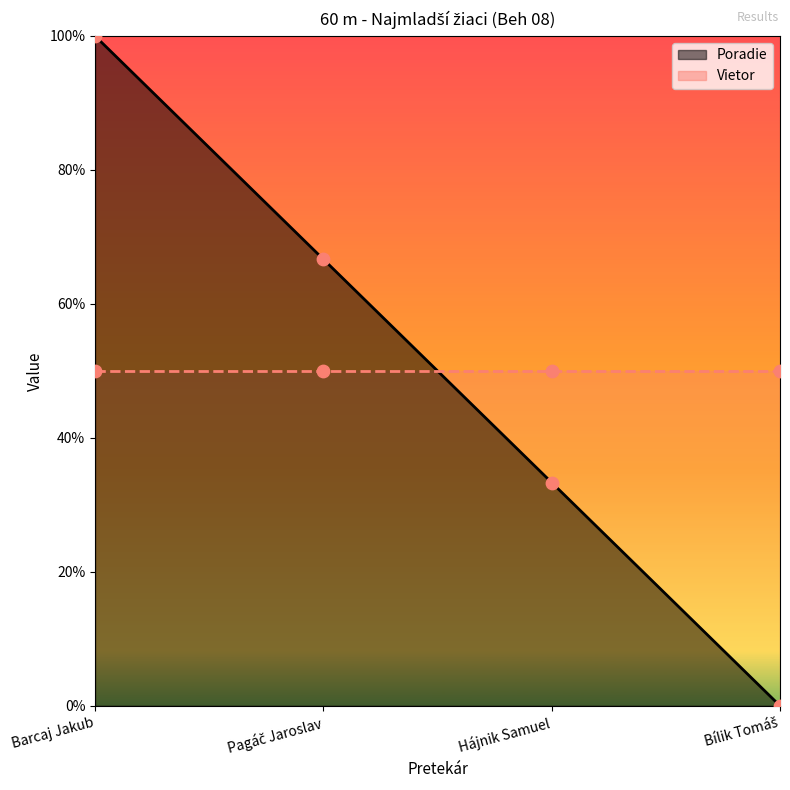

Between Bílik Tomáš and Hájnik Samuel, which is larger?

Hájnik Samuel